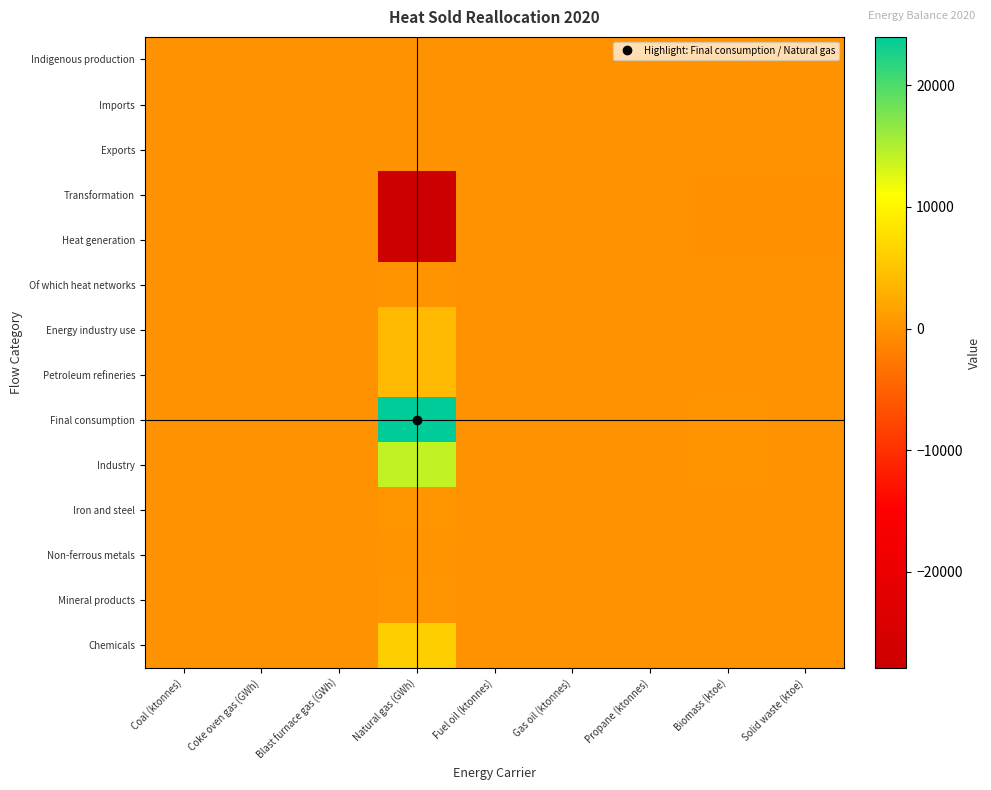

What is the smallest value displayed?

-27917.4